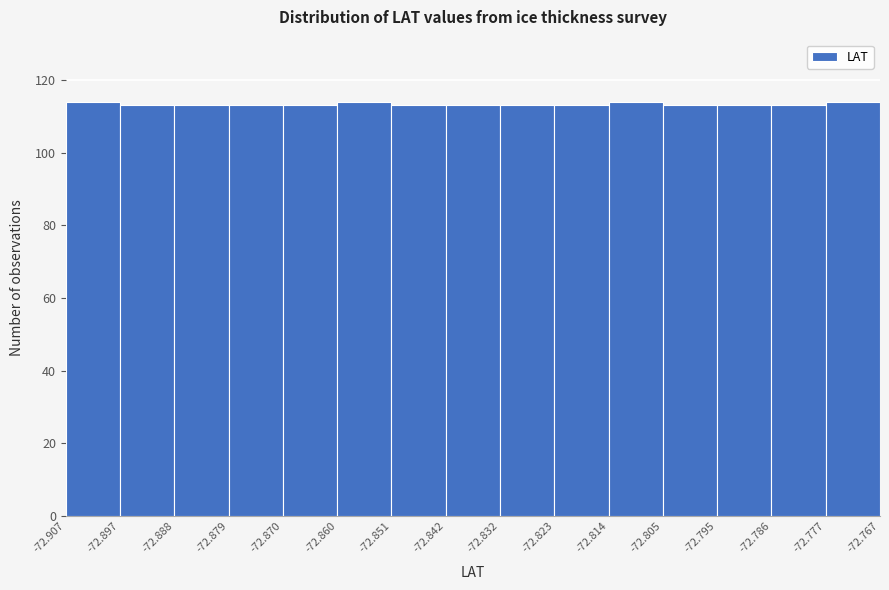

Reading left to right, transcribe this chart: for each bar, give the range it covers on the x-axis and its height. The values are not printed on the chart, so give them approximately, as read against the axis.

-72.907 to -72.897: 114
-72.897 to -72.888: 114
-72.888 to -72.879: 114
-72.879 to -72.870: 114
-72.870 to -72.860: 114
-72.860 to -72.851: 114
-72.851 to -72.842: 114
-72.842 to -72.832: 114
-72.832 to -72.823: 114
-72.823 to -72.814: 114
-72.814 to -72.805: 114
-72.805 to -72.795: 114
-72.795 to -72.786: 114
-72.786 to -72.777: 114
-72.777 to -72.767: 114